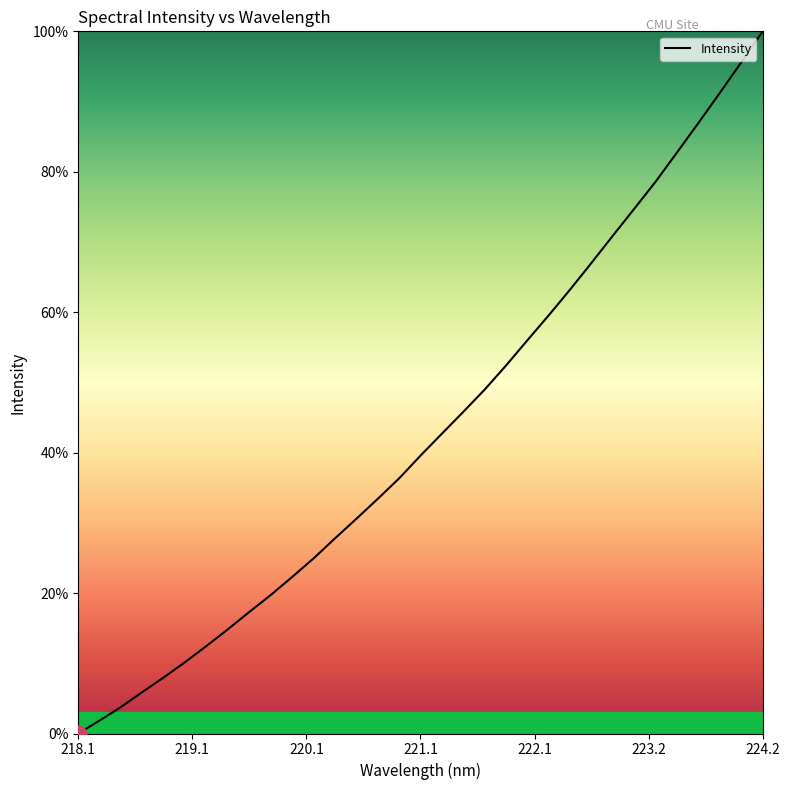

How many distinct data groups are displayed?

1